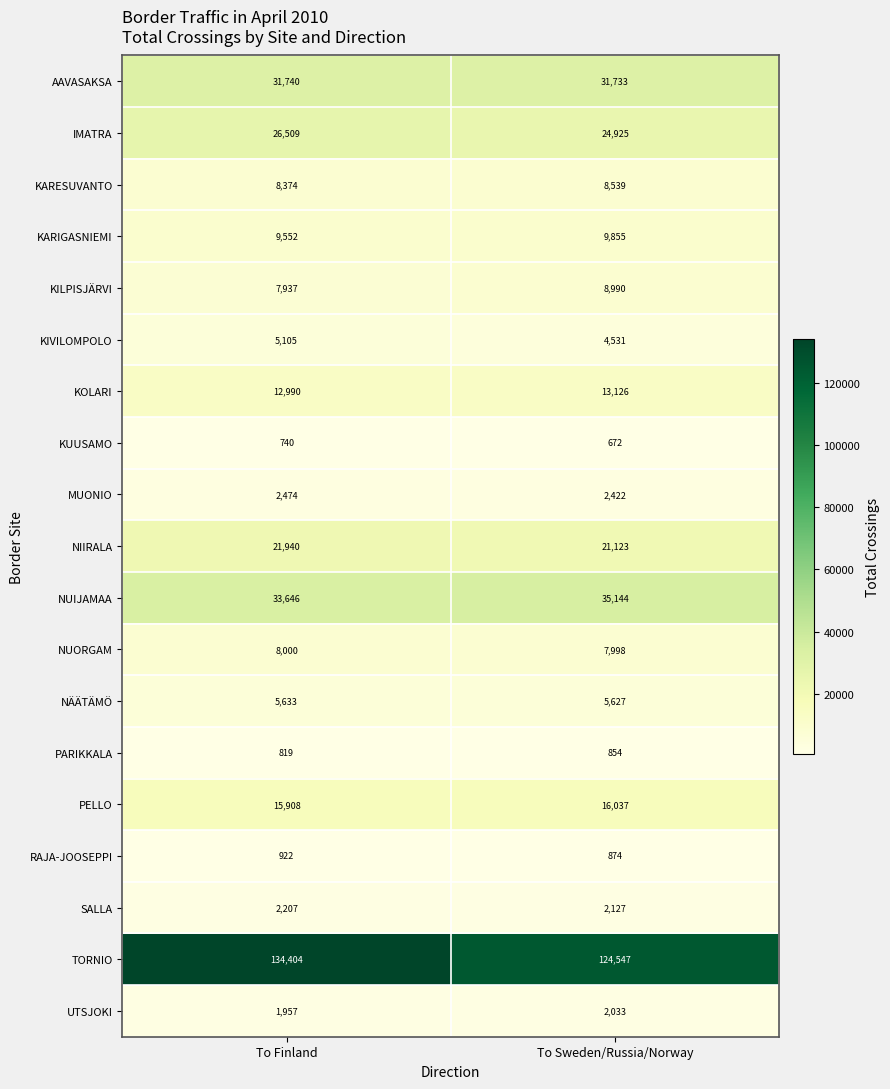

At how many categories does at least one series exceed 13396?

2